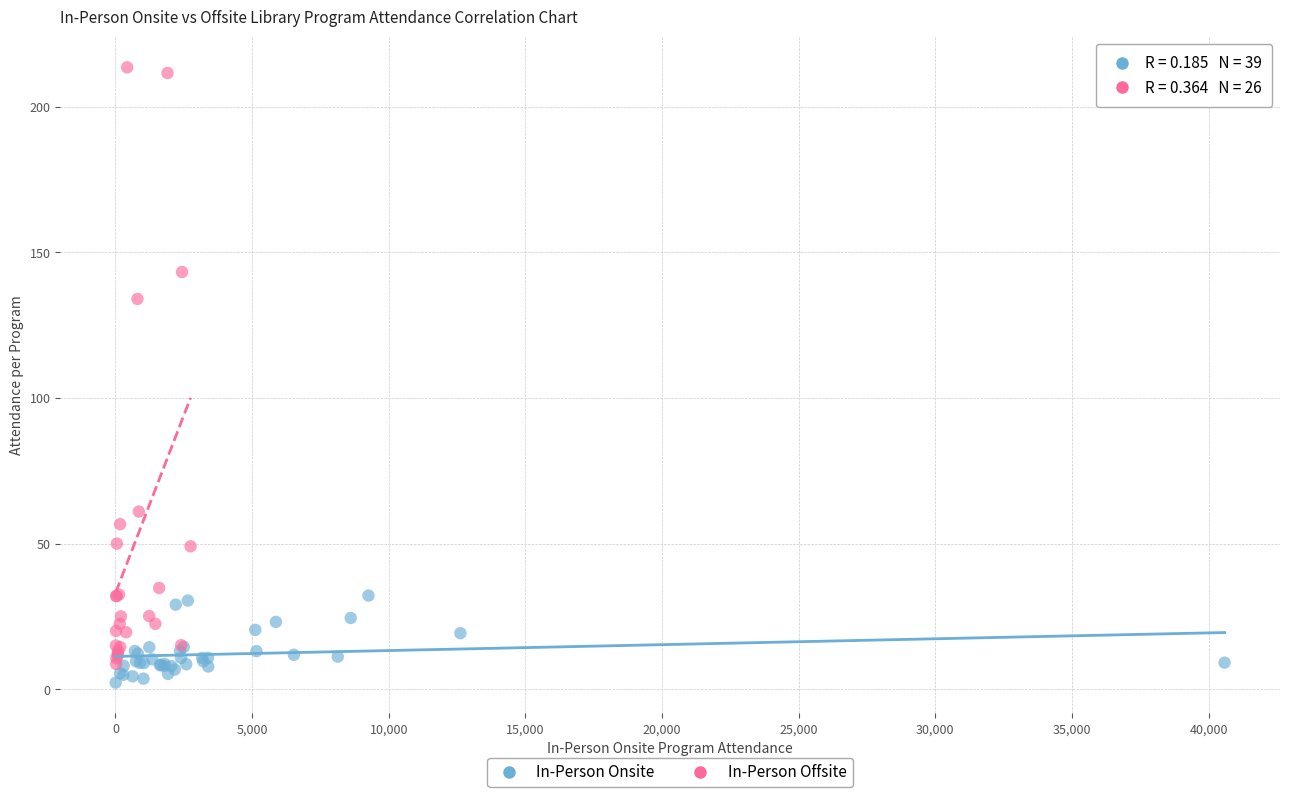

Which series has the widest spread of Y values?

In-Person Offsite